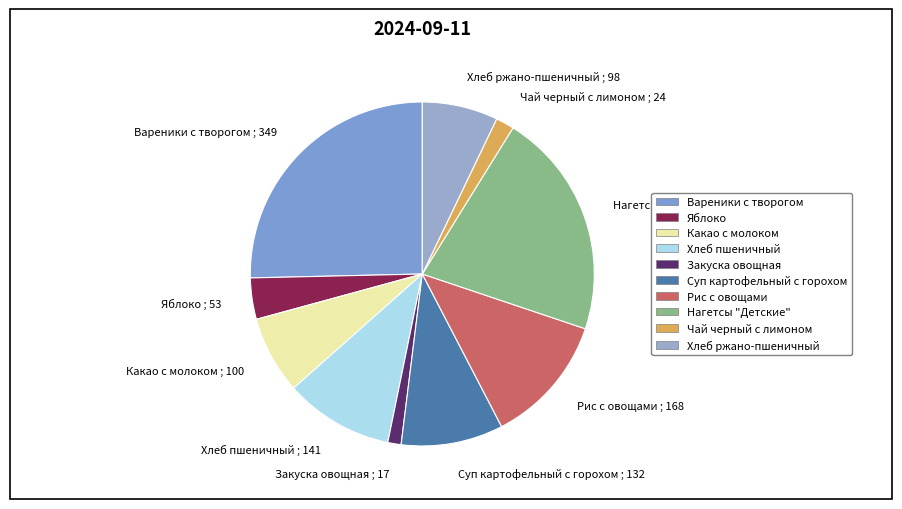

Do Яблоко ; 53 and Рис с овощами ; 168 together represent more than half of the pie?

No